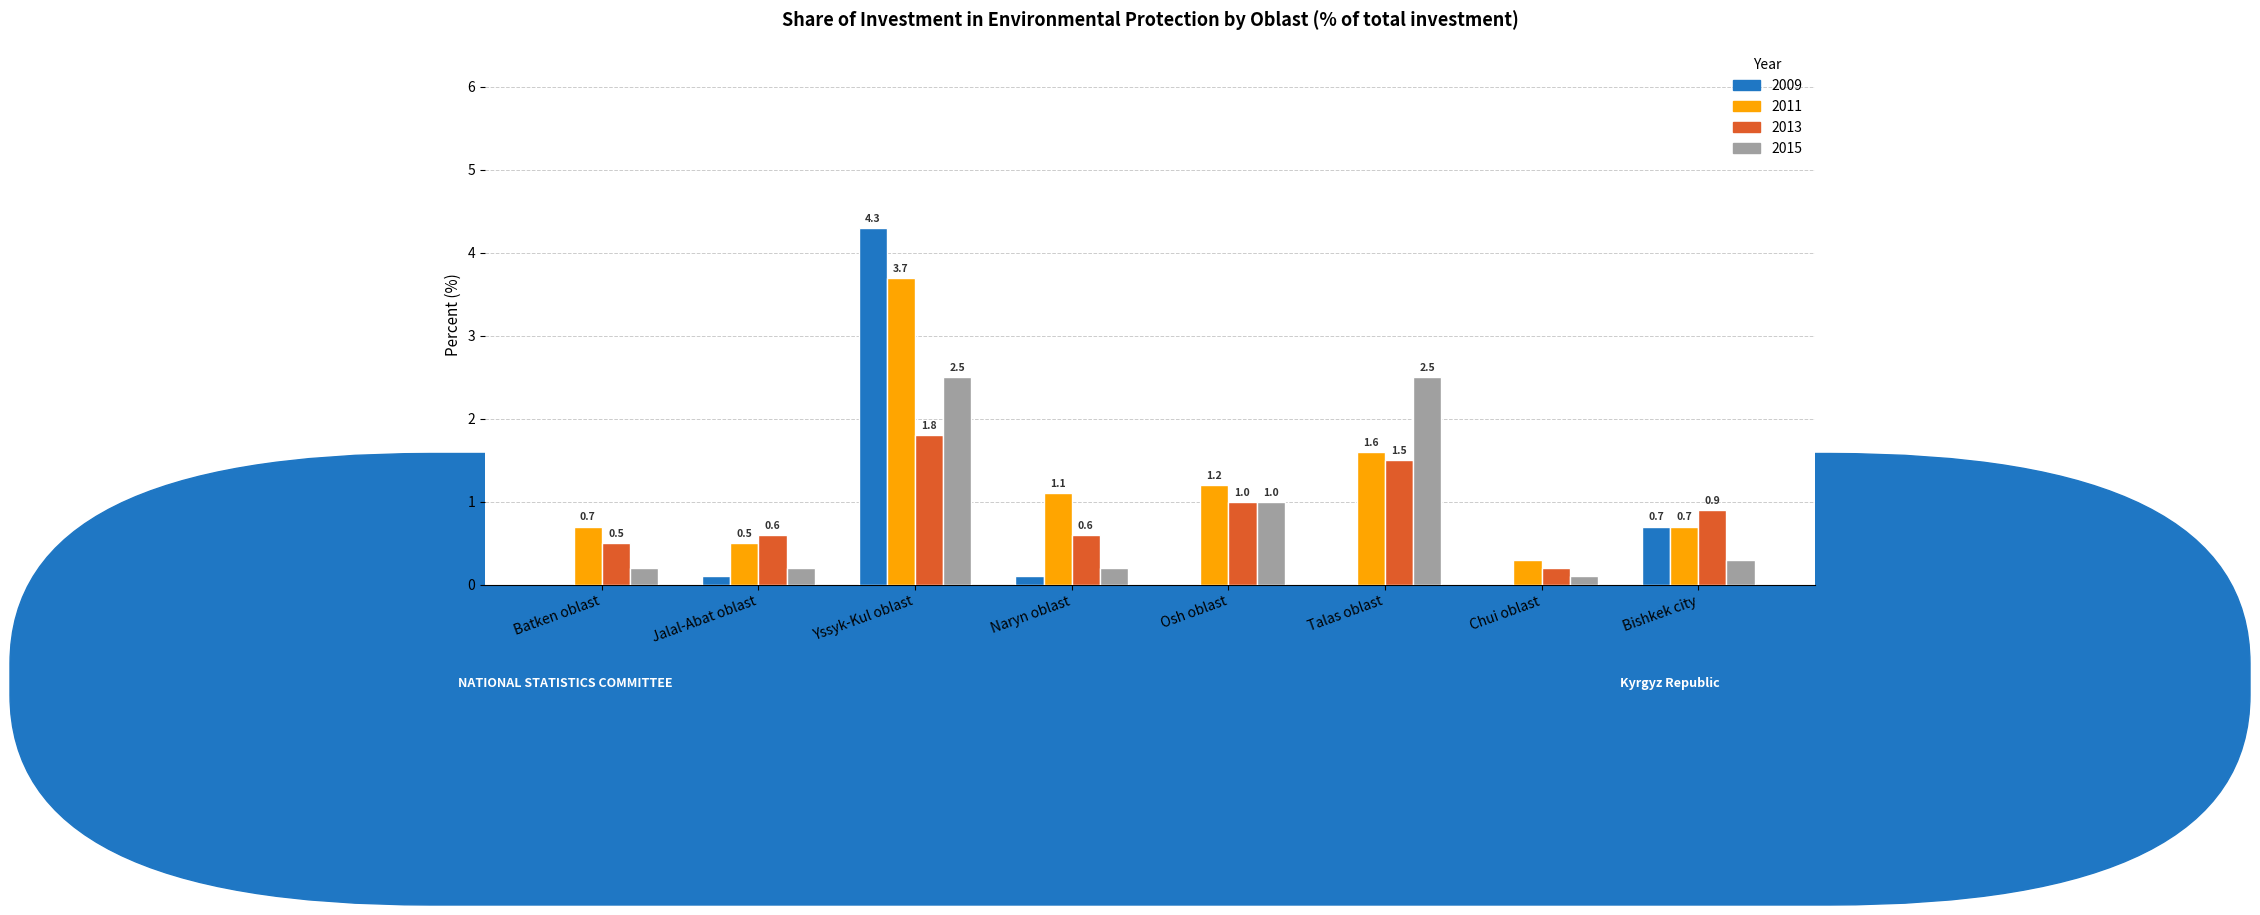

Is the value of 2013 at Talas oblast greater than the value of 2009 at Naryn oblast?

Yes